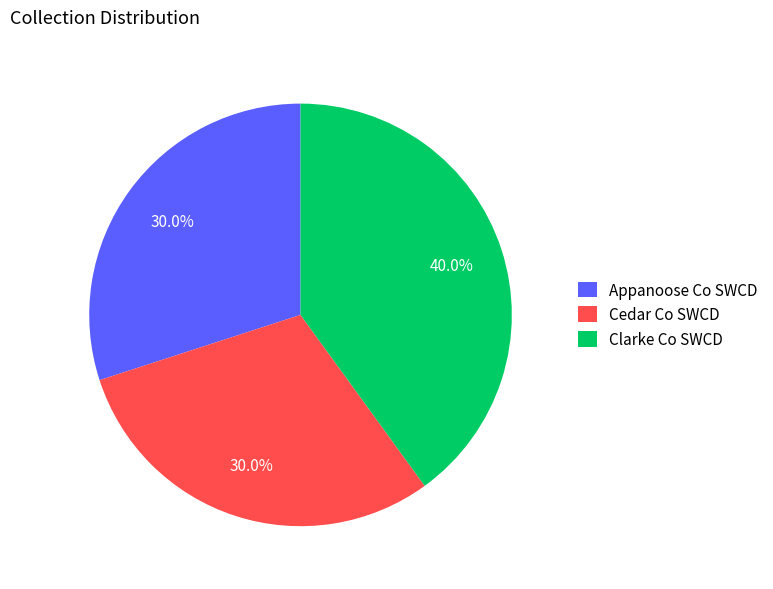

What is the total percentage of Appanoose Co SWCD and Clarke Co SWCD?

70.0%